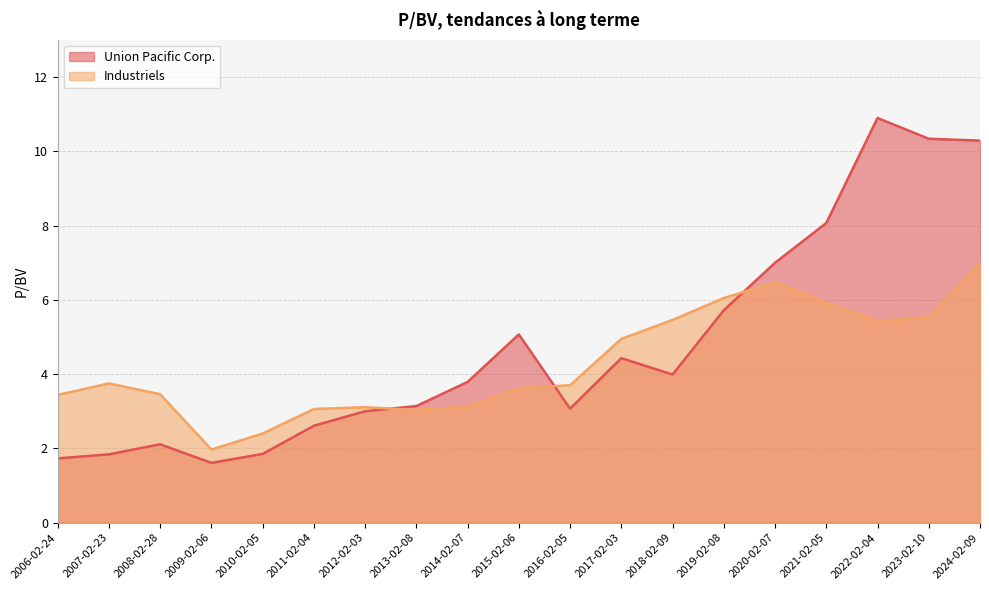

What is the sum of all Industriels values?

81.4